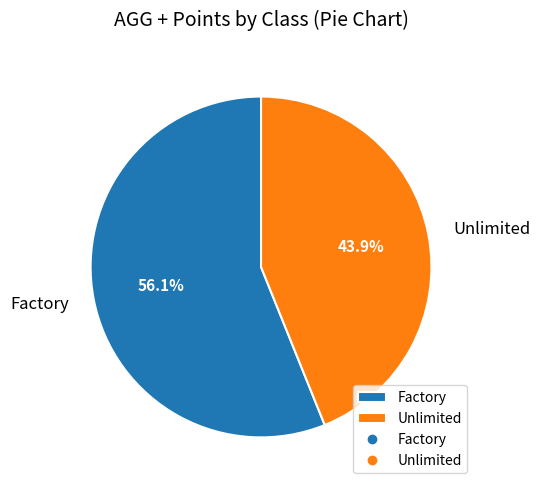

True or false: Unlimited accounts for 44% of the total.

True